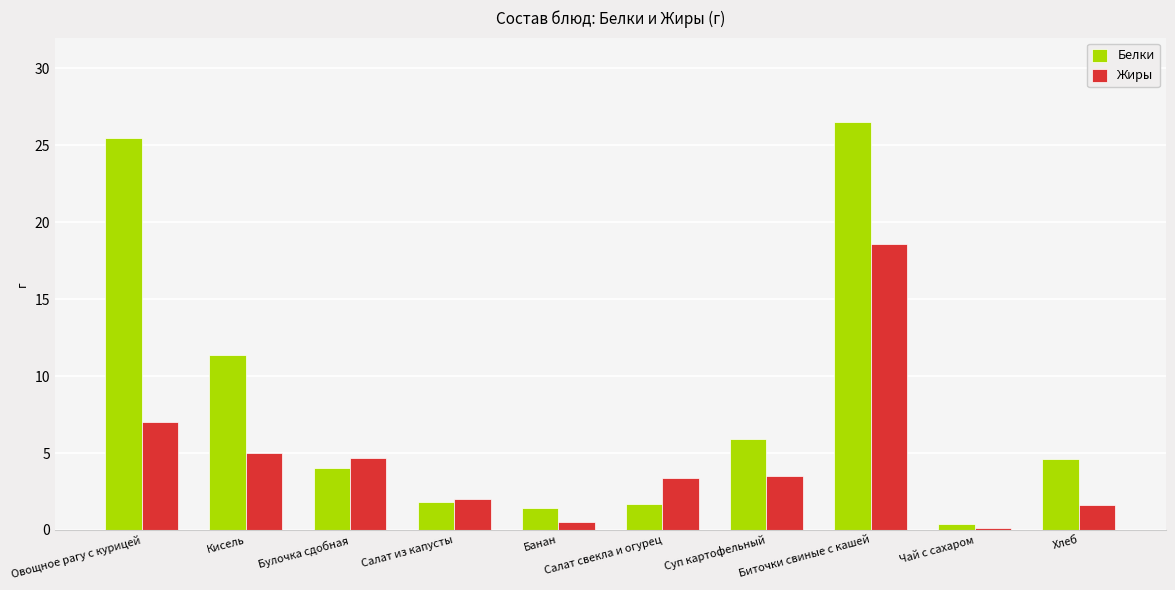

How many values in the Жиры series are below 3?

4